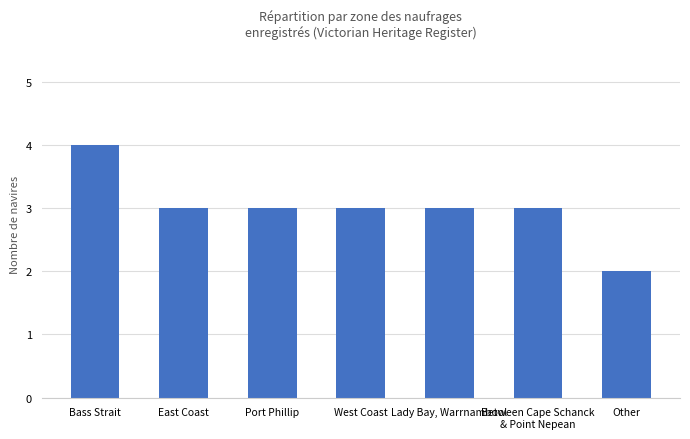

How many data points does each series have?

7